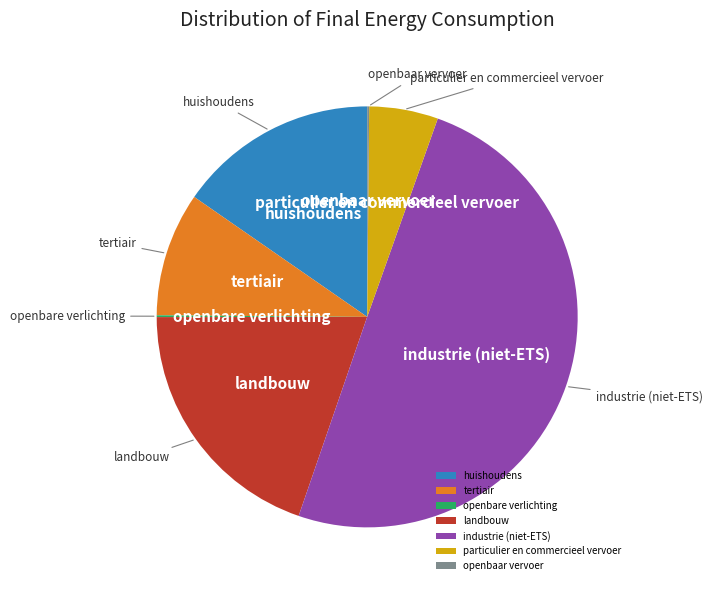

Which slice is the largest?

industrie (niet-ETS)